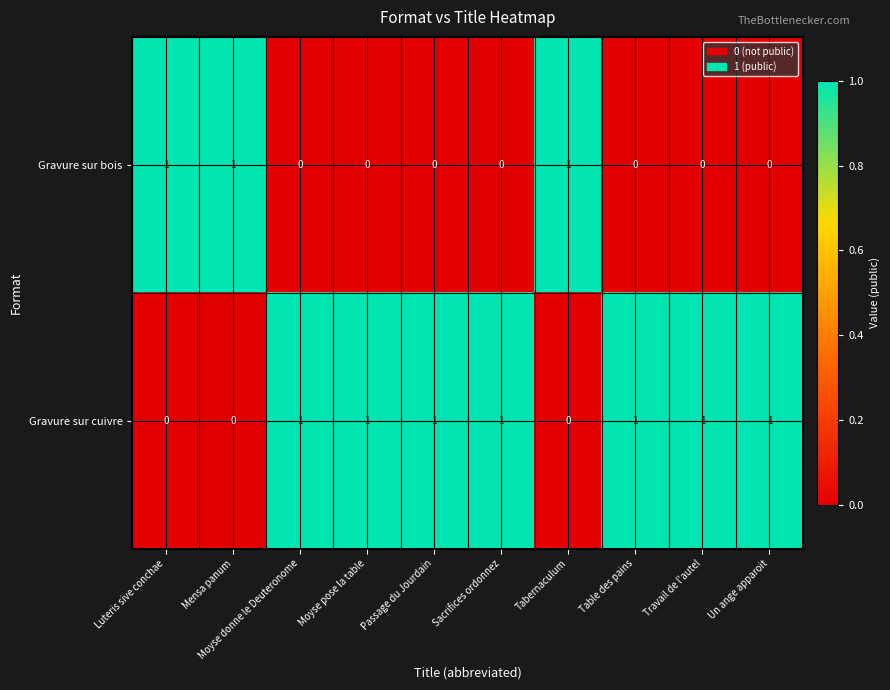

What is the spread (max minus min) of values at Tabernaculum?

1